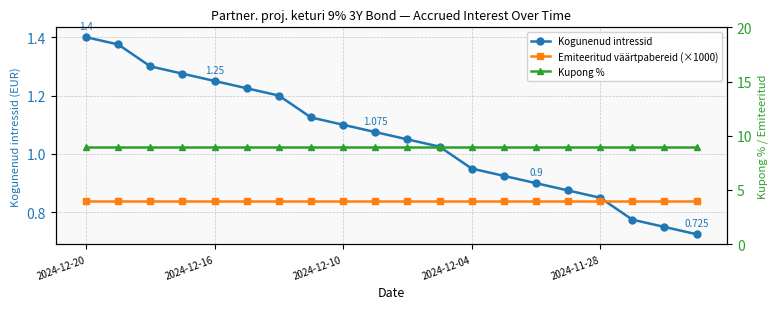

What is the value of the Emiteeritud väärtpabereid (×1000) point at the 7th from the left?

4.0